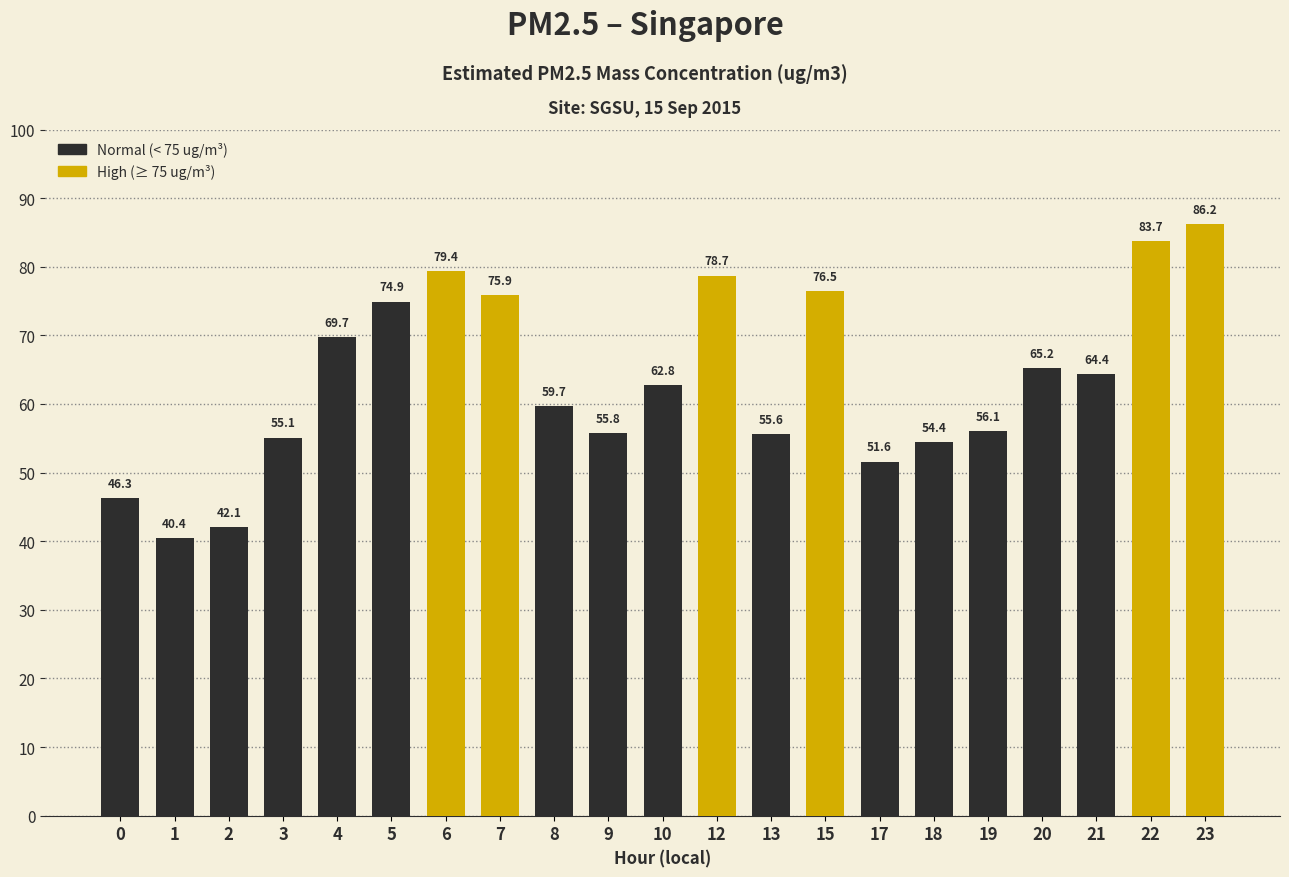

What is the difference between the maximum and second lowest values?

44.1